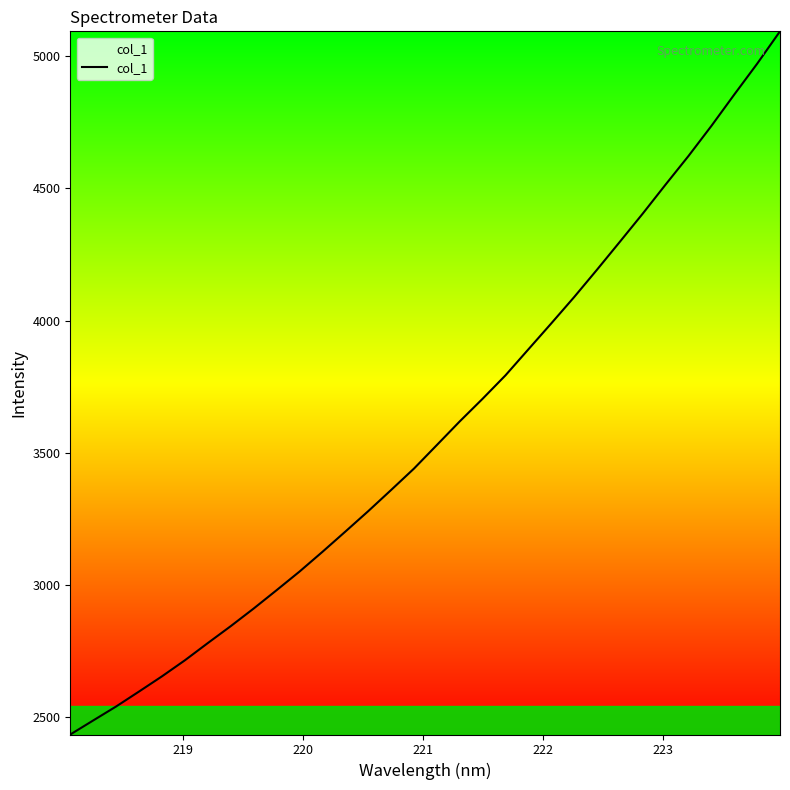

What is the greatest value displayed?

5094.4